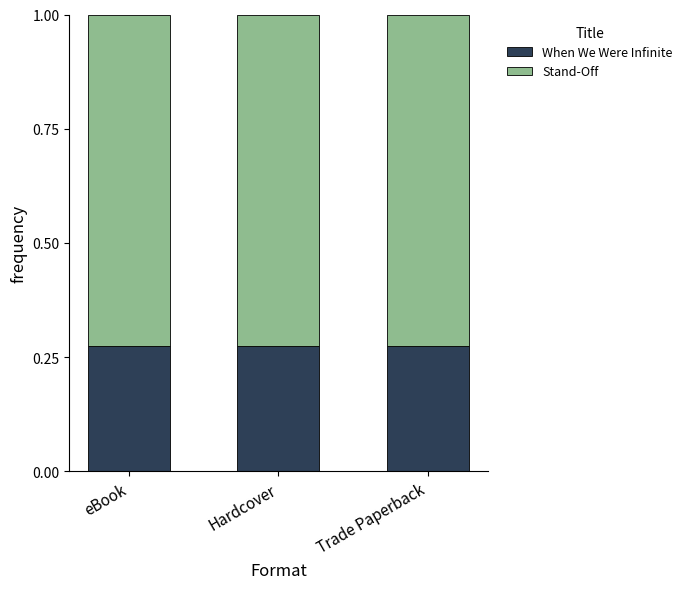

How many distinct data groups are displayed?

2